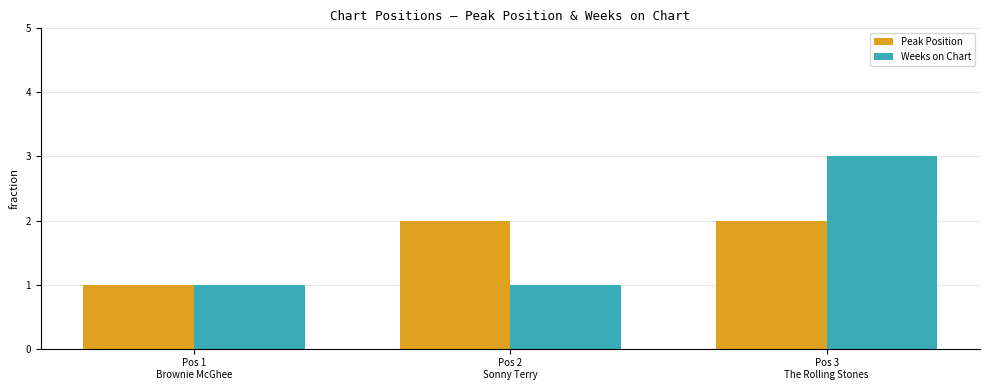

Which category has the highest value in the Weeks on Chart series?

Pos 3
The Rolling Stones